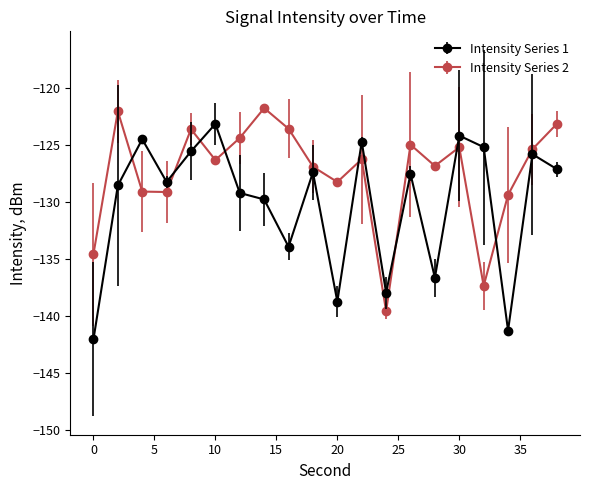

Which series has the largest total across all categories?

Intensity Series 2